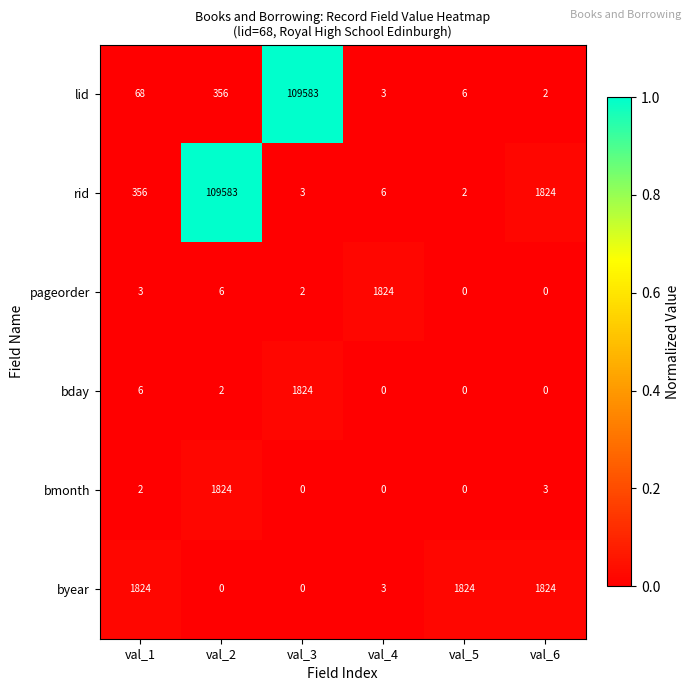

List the labels in order of rid value, largest first.

val_2, val_6, val_1, val_4, val_3, val_5